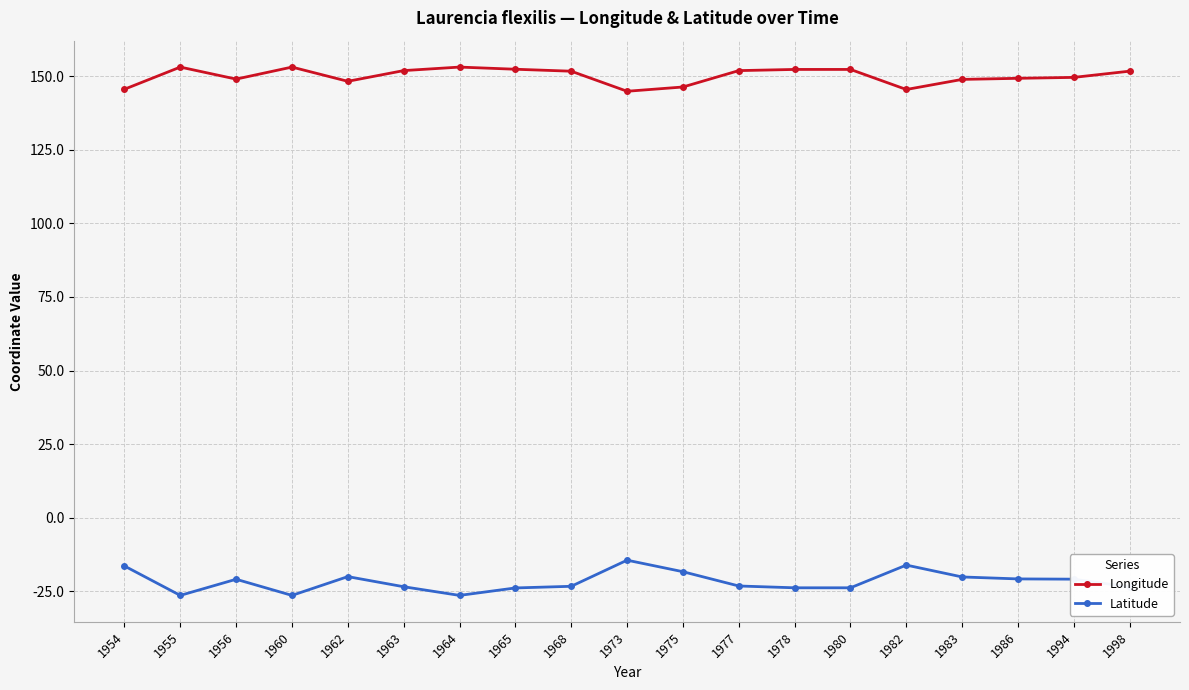

True or false: Latitude and Longitude cross at least once.

False